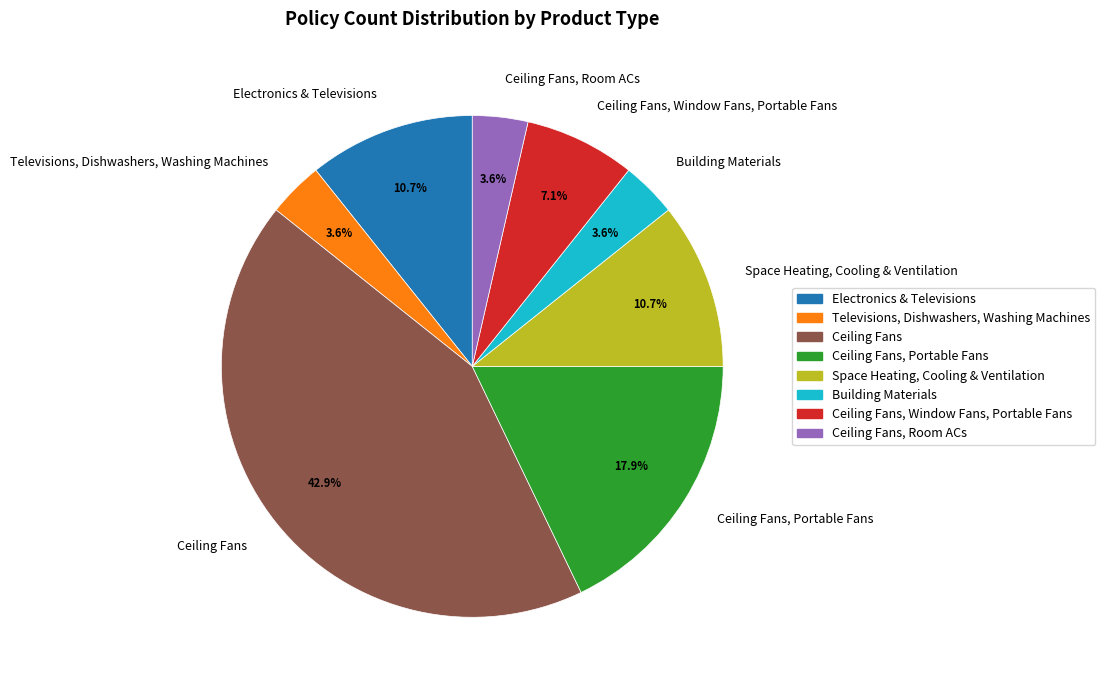

Do Ceiling Fans, Portable Fans and Ceiling Fans, Window Fans, Portable Fans together represent more than half of the pie?

No